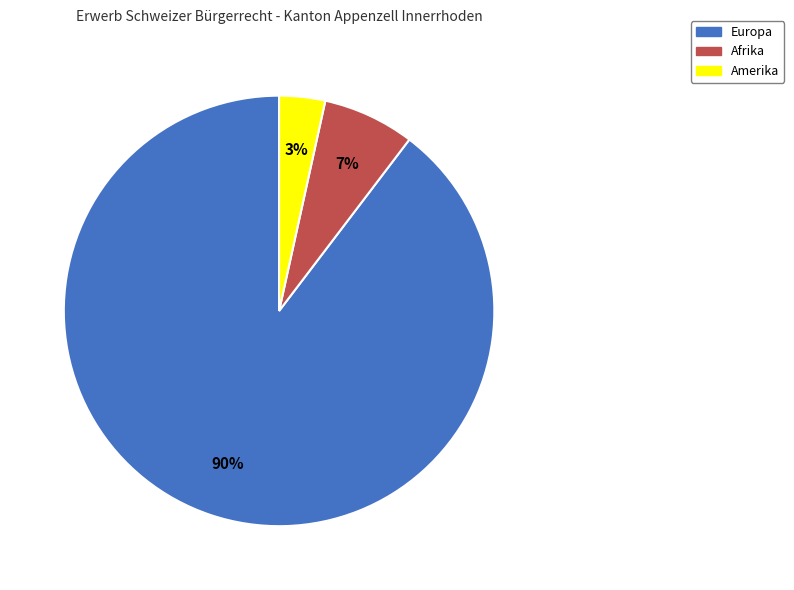

Does any single category account for the majority?

Yes